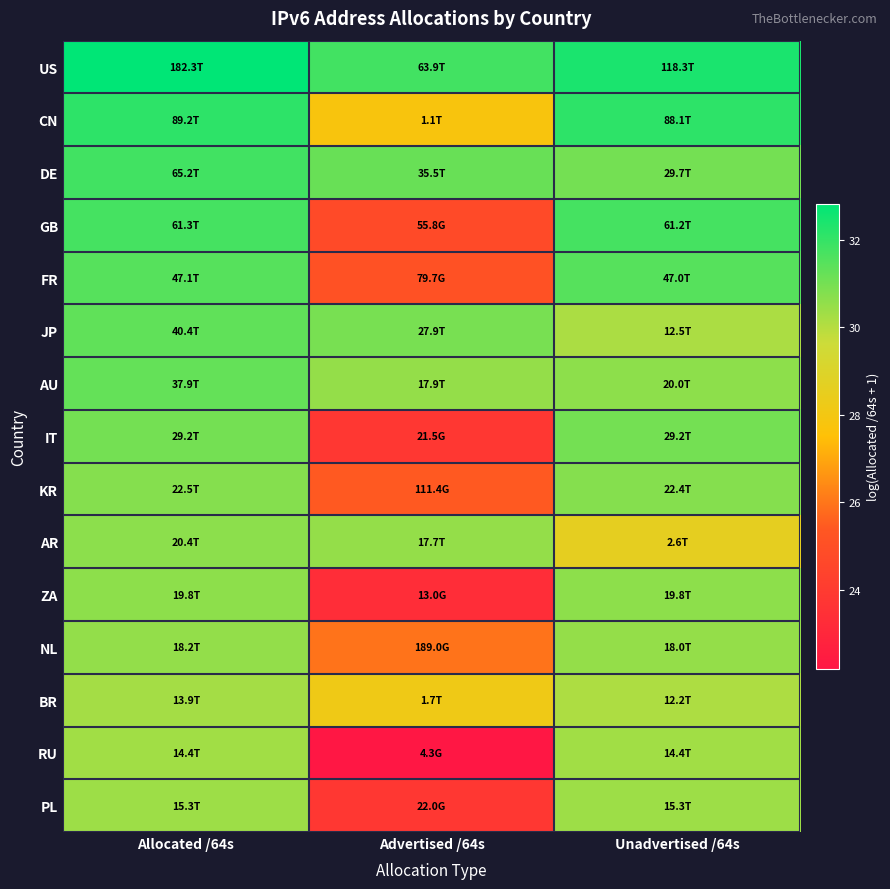

What is the total value across all series at Allocated /64s?

467.1